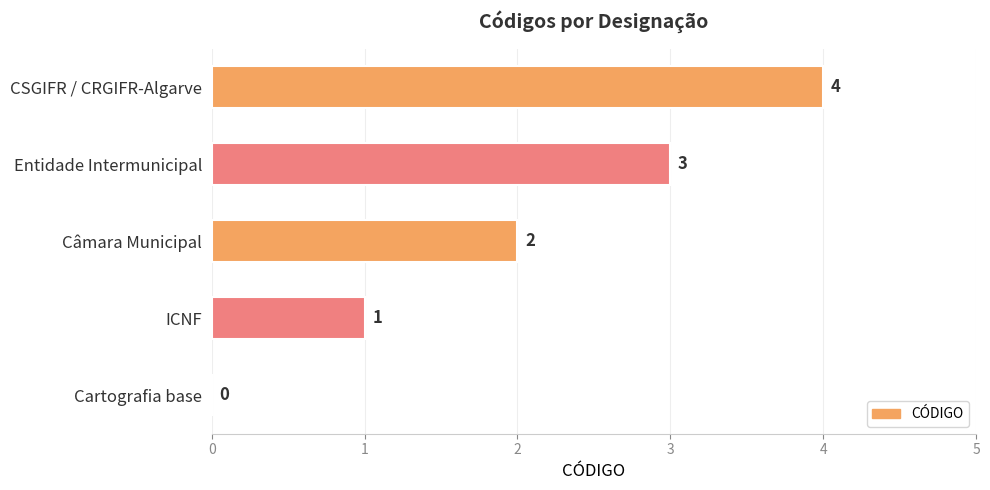

The value at Entidade Intermunicipal is 4. True or false?

False